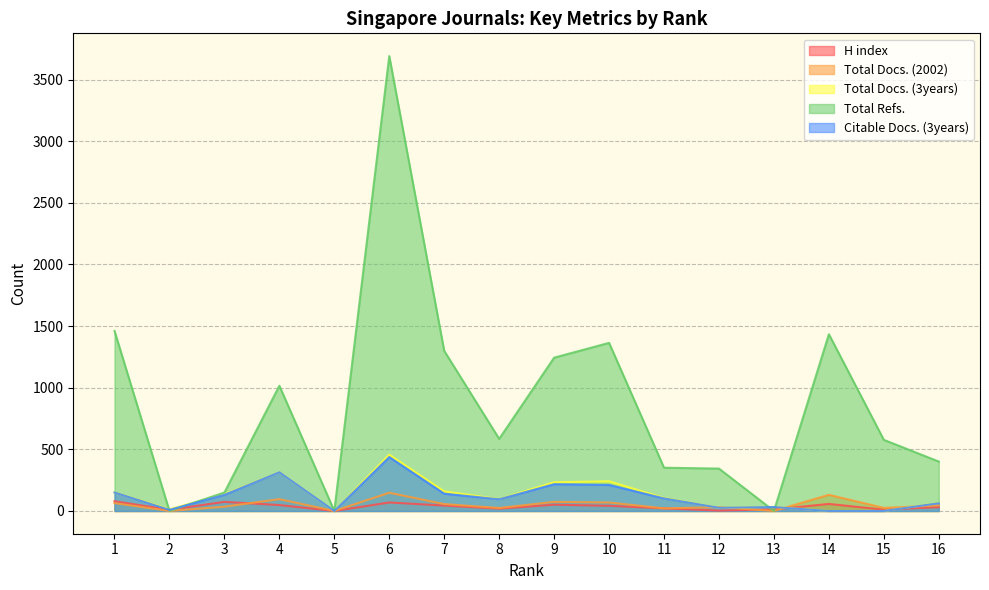

Where is Total Docs. (2002) nearest to the value 74?

9